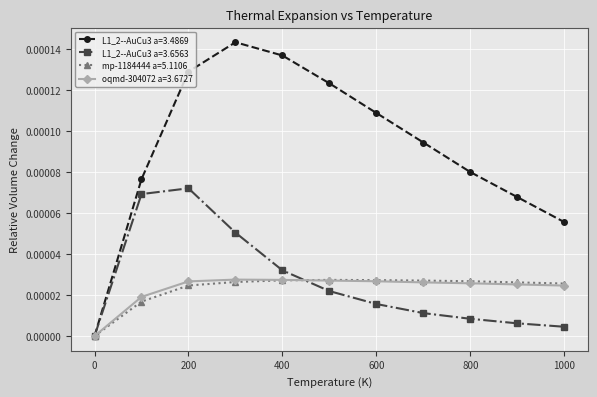

Which series has the largest total across all categories?

L1_2--AuCu3 a=3.4869